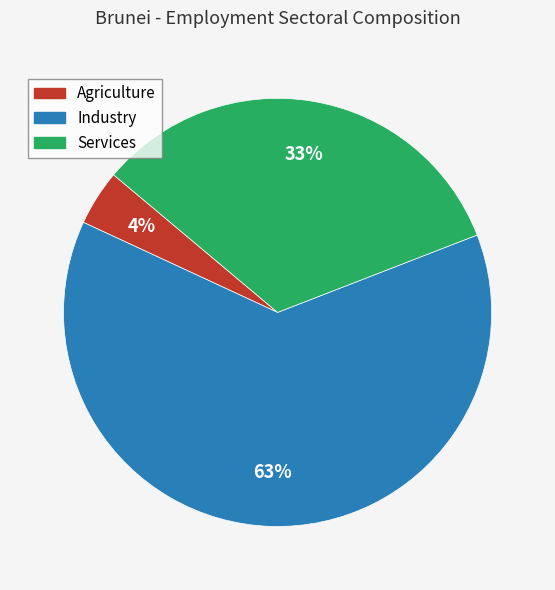

The Services slice represents 43% of the pie. True or false?

False